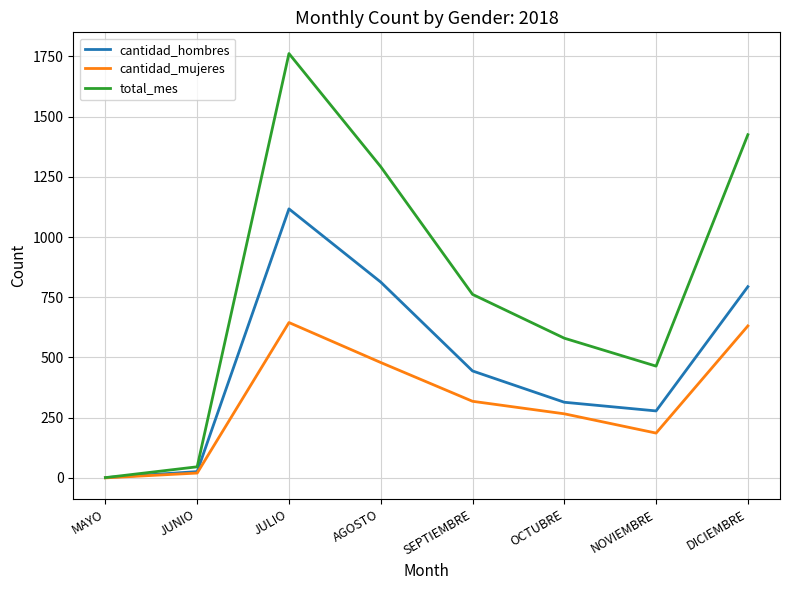

What is the difference between the highest and lowest values at NOVIEMBRE?

278